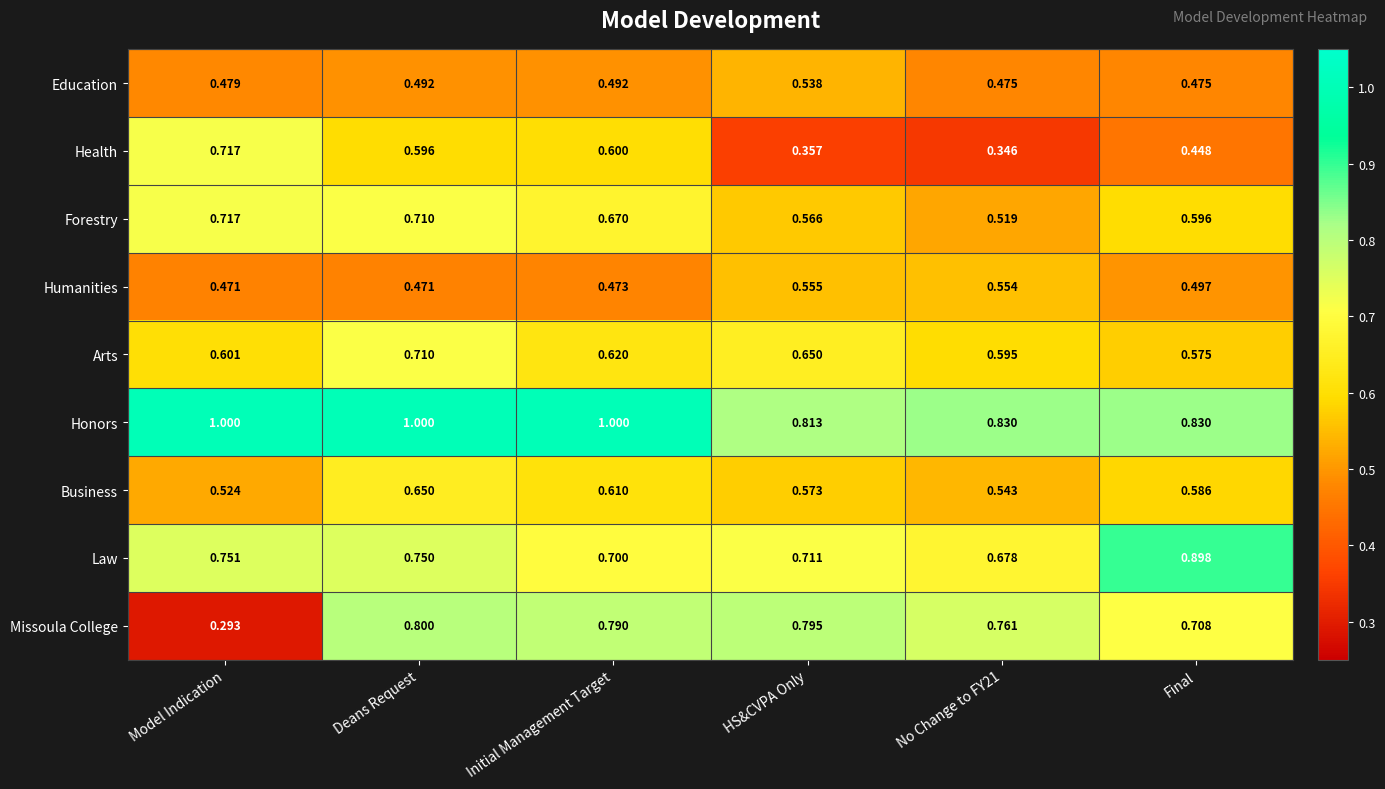

At which label is Honors closest to 0?

HS&CVPA Only